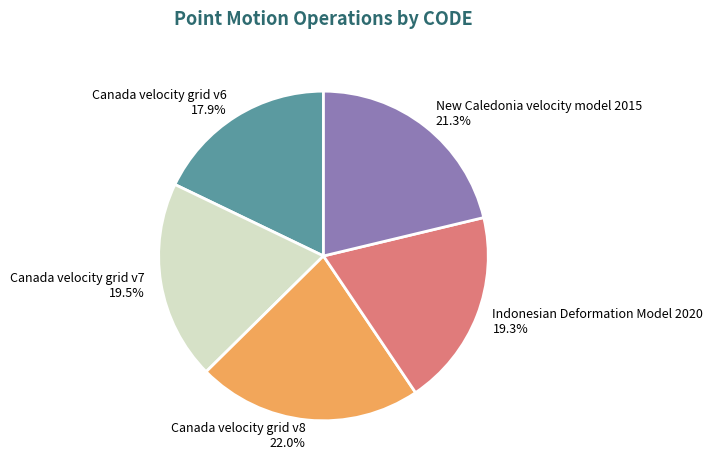

What is the ratio of the value at Canada velocity grid v6 to the value at Canada velocity grid v8?

0.8